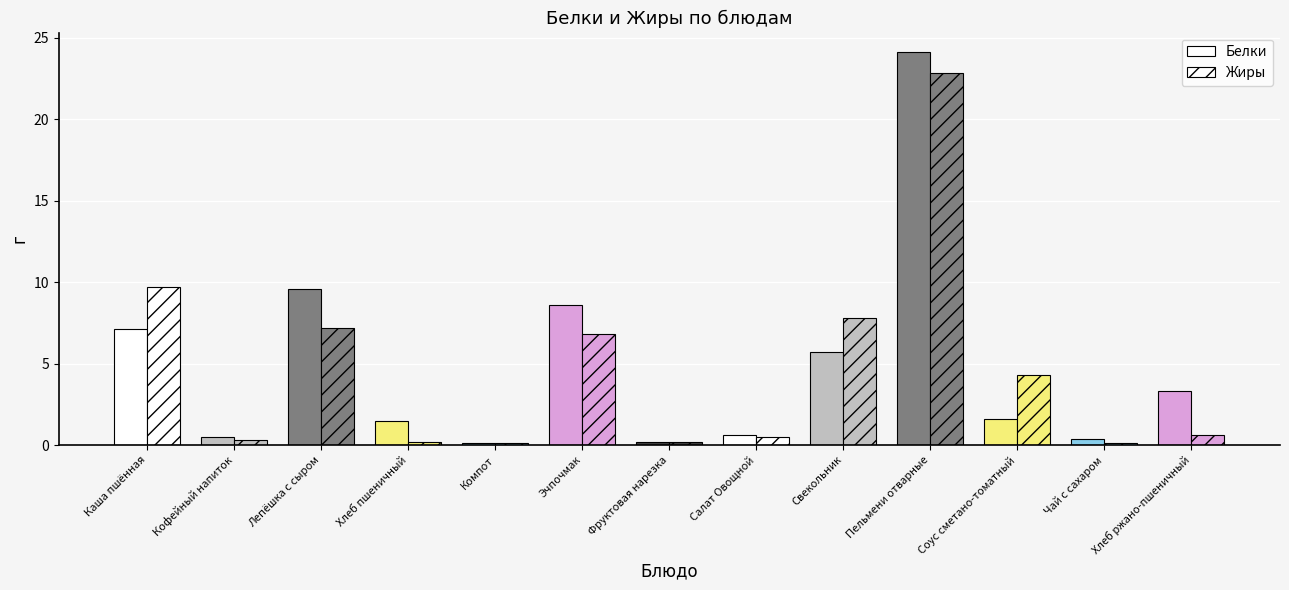

What position from the right is Лепёшка с сыром?

11